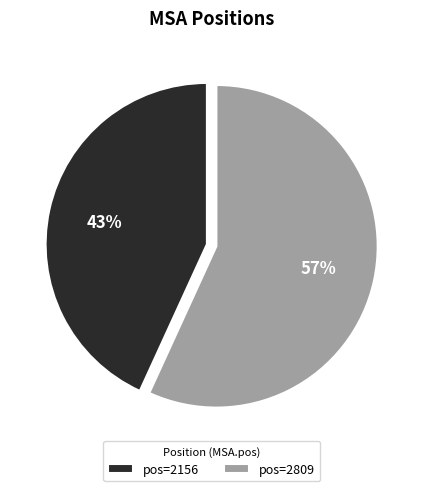

Rank the categories by value from lowest to highest.

pos=2156, pos=2809